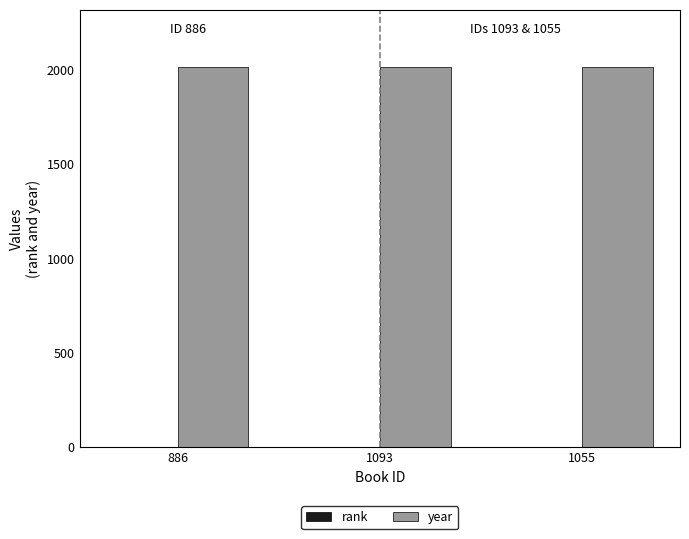

Which series has the largest total across all categories?

year